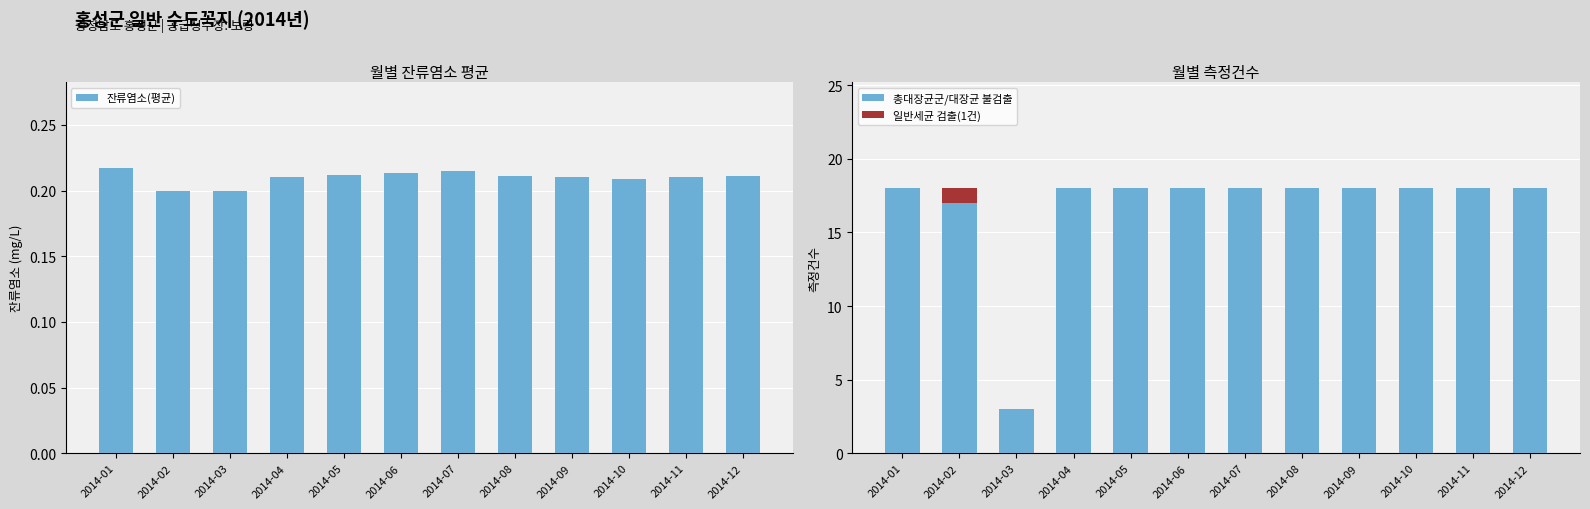

Count the 잔류염소(평균) values in the range 0 to 1.

12